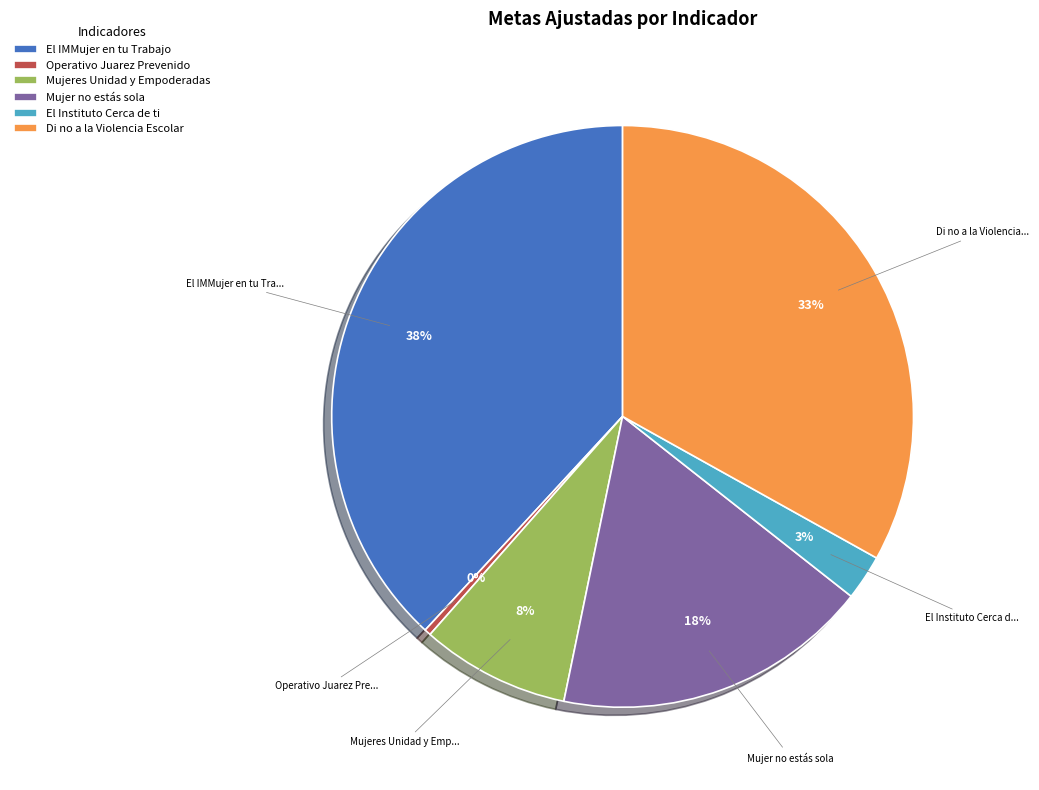

Is there any slice that represents more than half of the pie?

No